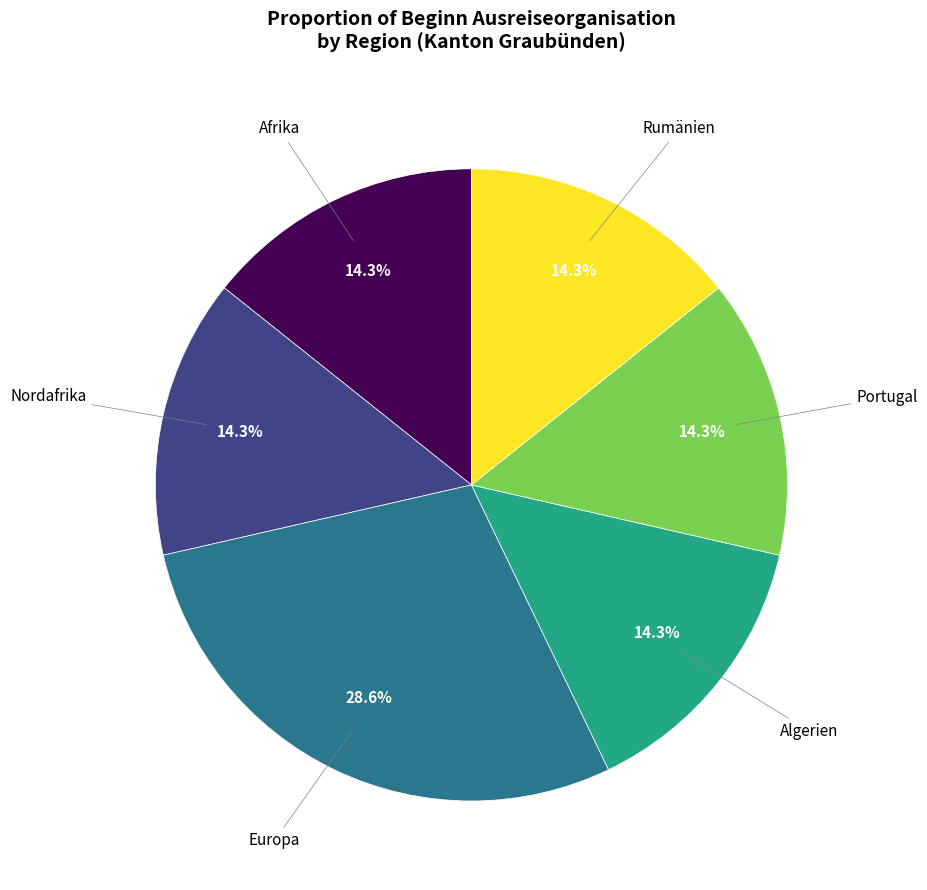

How many slices are in this pie chart?

6